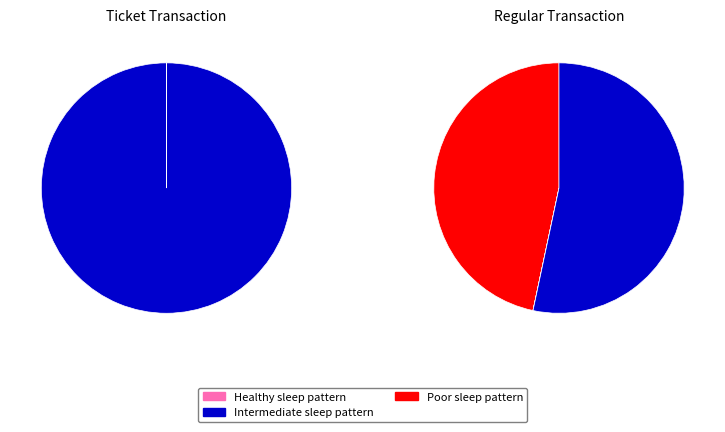

Count the number of slices in the pie.

2